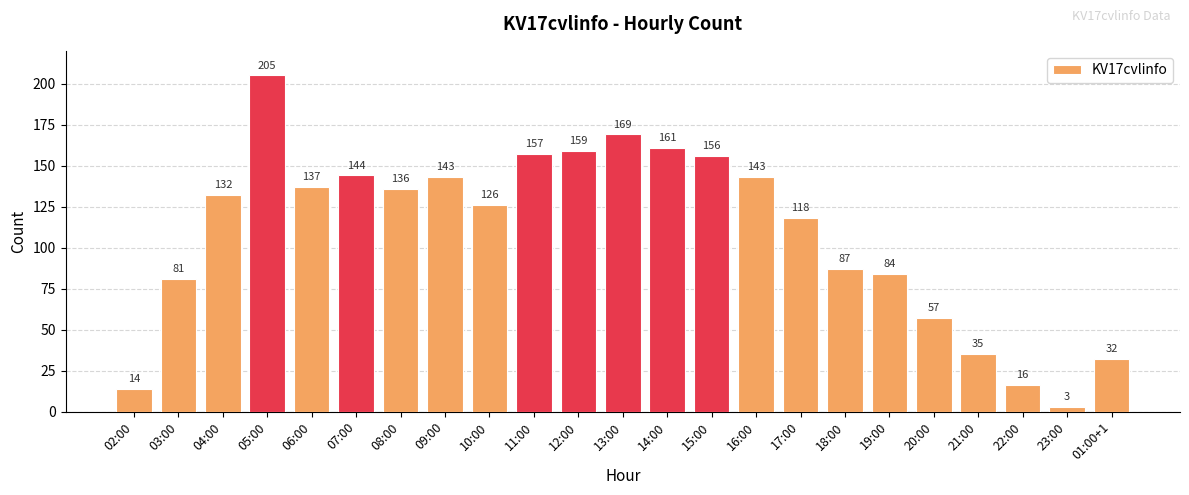

What is the ratio of the value at 02:00 to the value at 23:00?

4.7